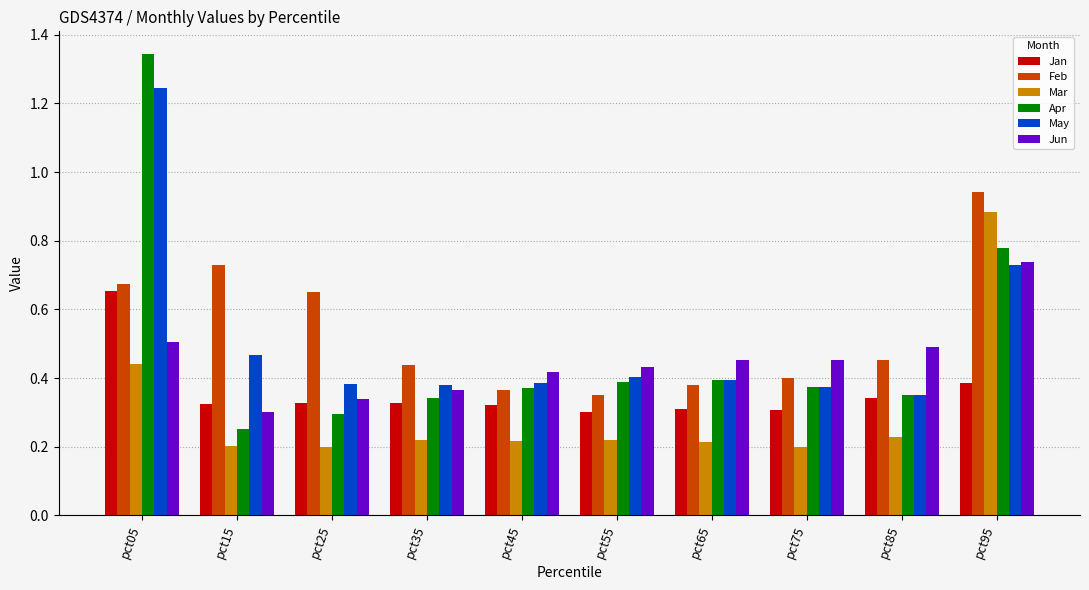

Is it true that Jan equals 0.2 at pct65?

False